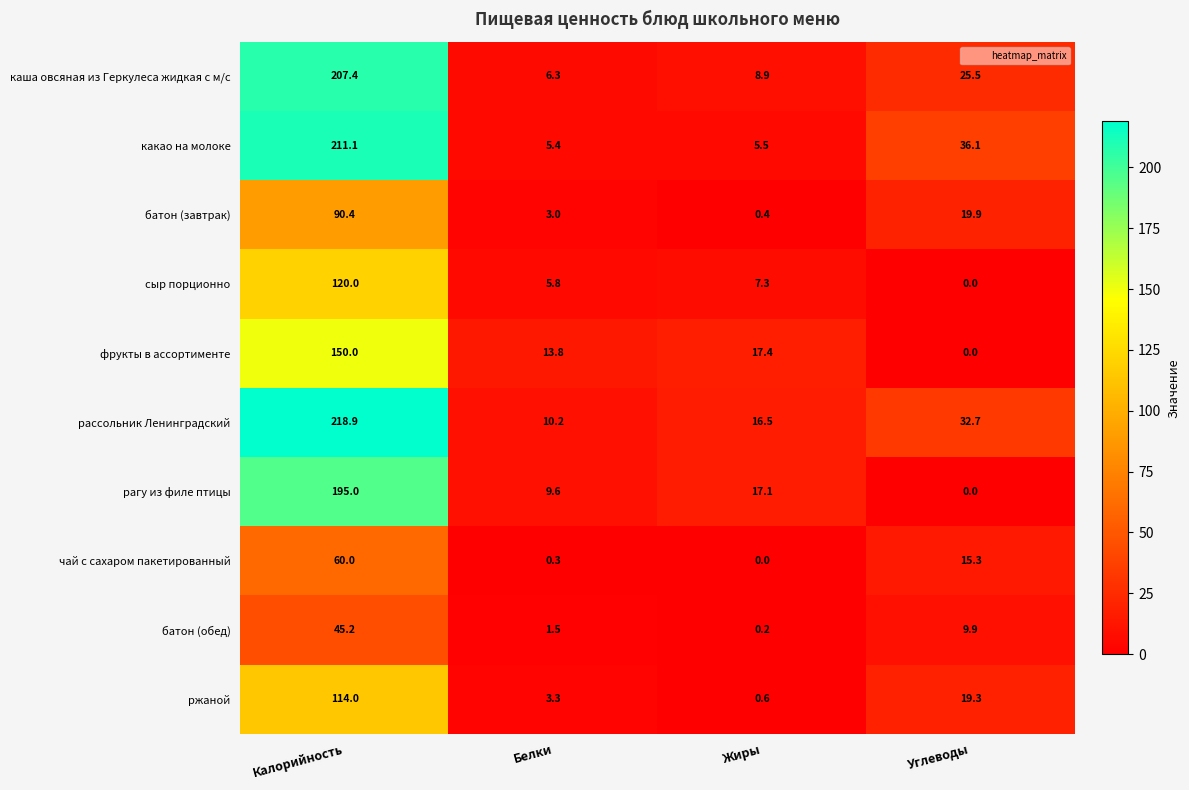

What is the total value across all series at Белки?

59.2